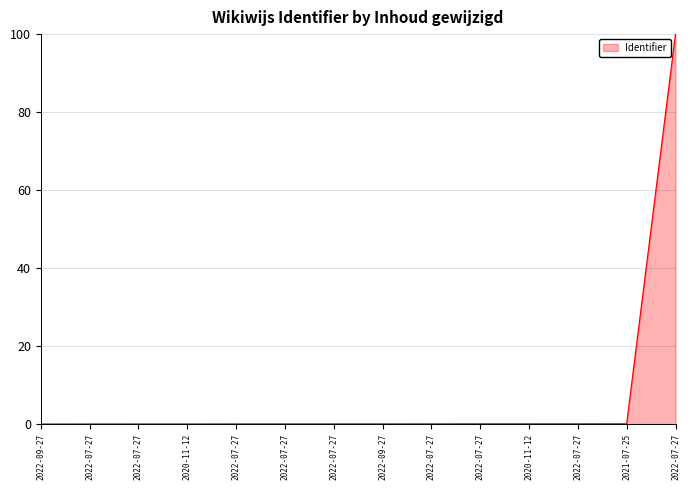

Does the chart display data point markers on the line(s)?

No